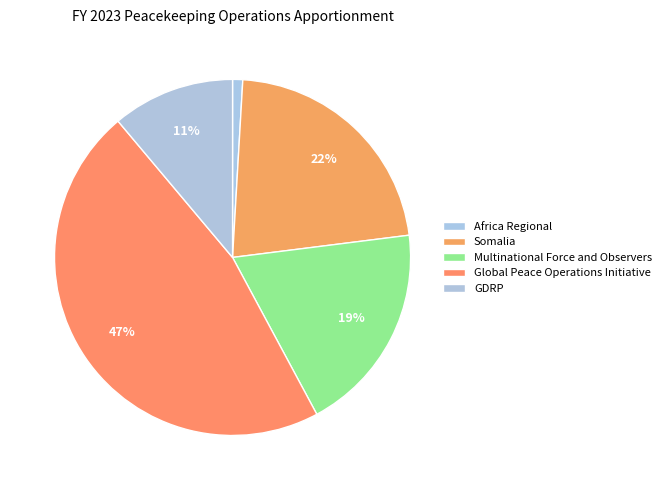

How many slices are in this pie chart?

5